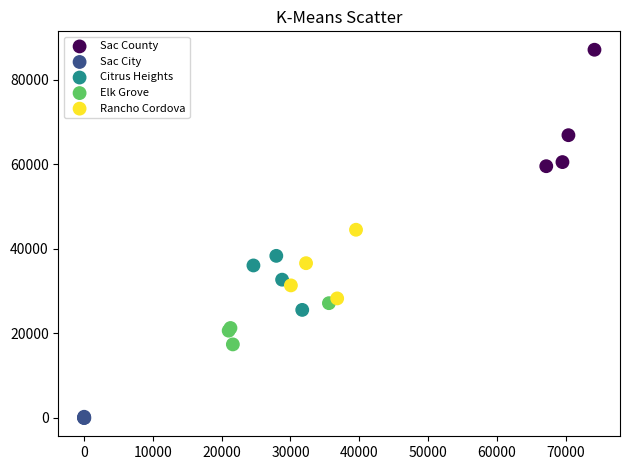

Which series contains the highest Y value?

Sac County